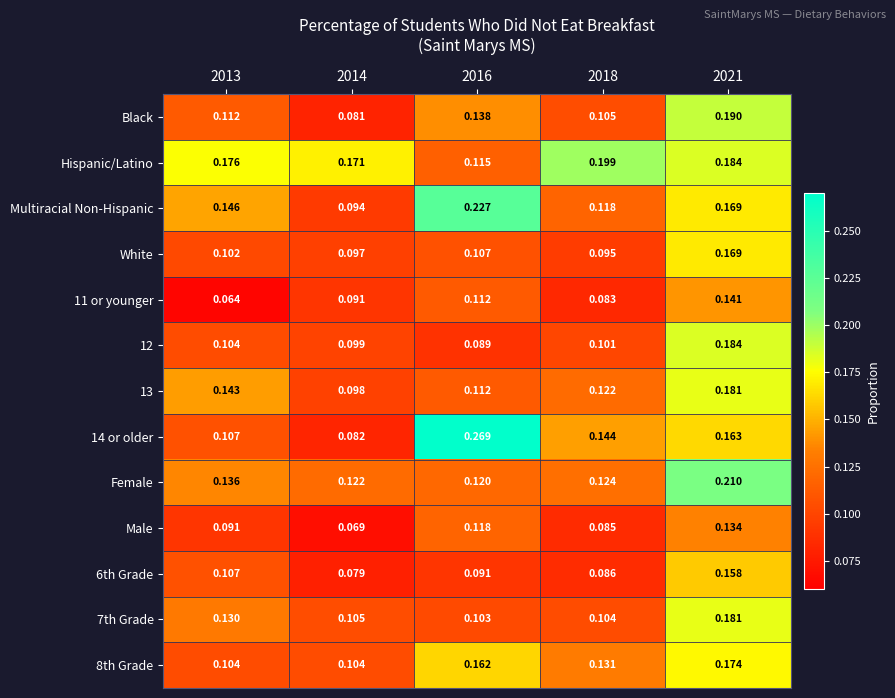

Between 2014 and 2021, which series saw the biggest shift?

Black